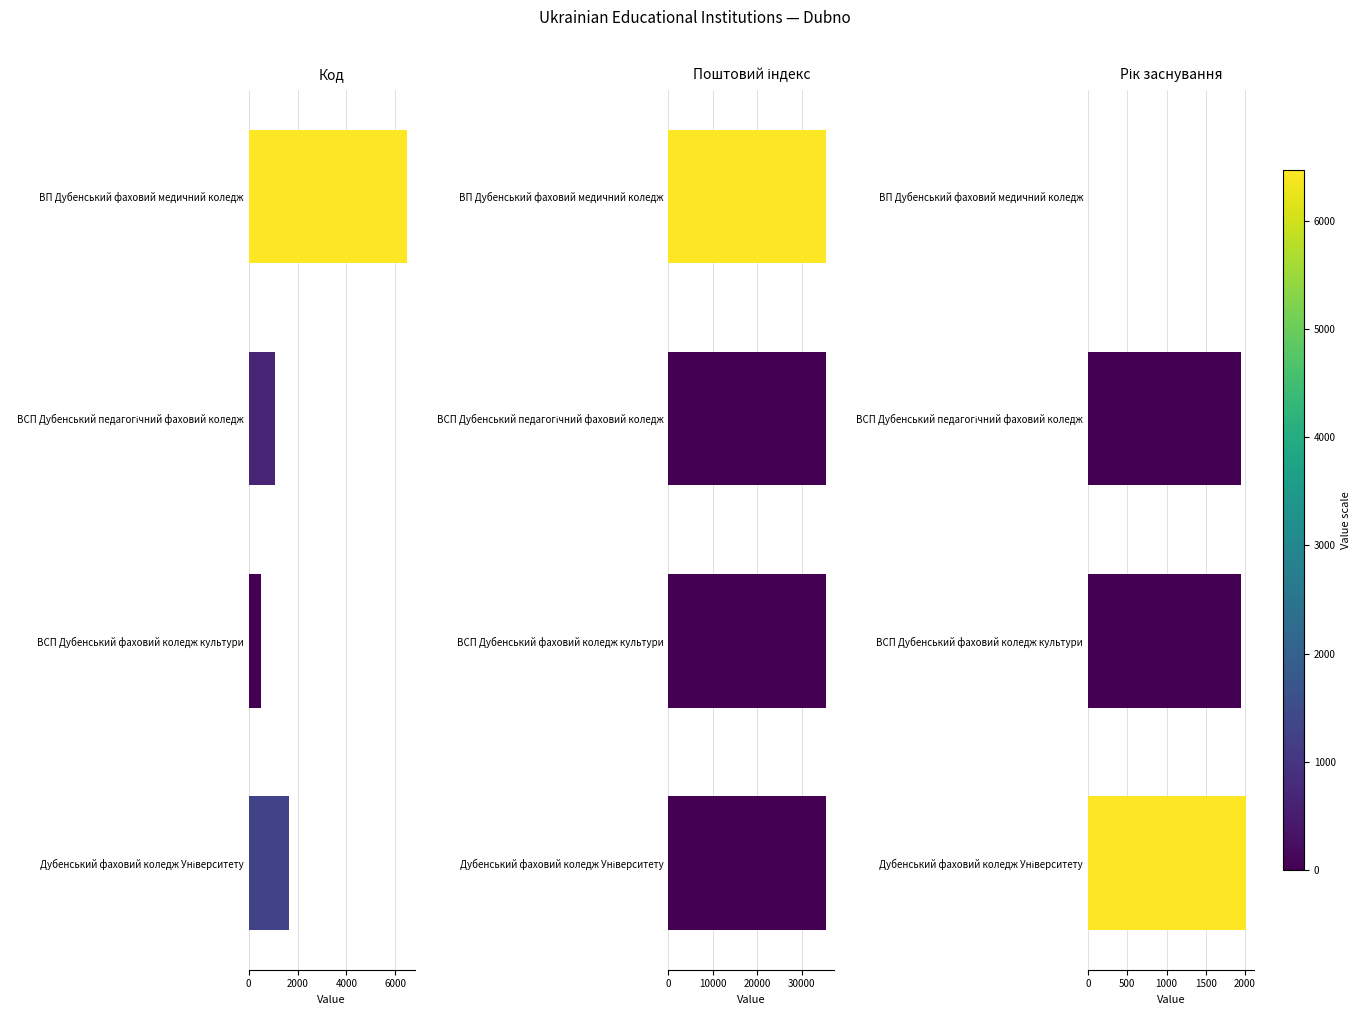

How many values in the Код series exceed 1666?

1